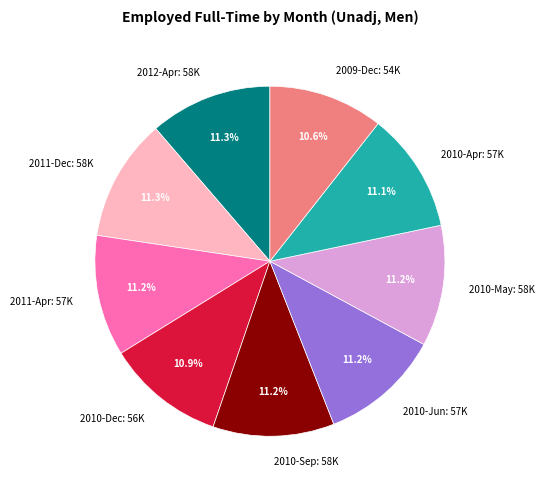

The 2010-Jun slice represents 11% of the pie. True or false?

True